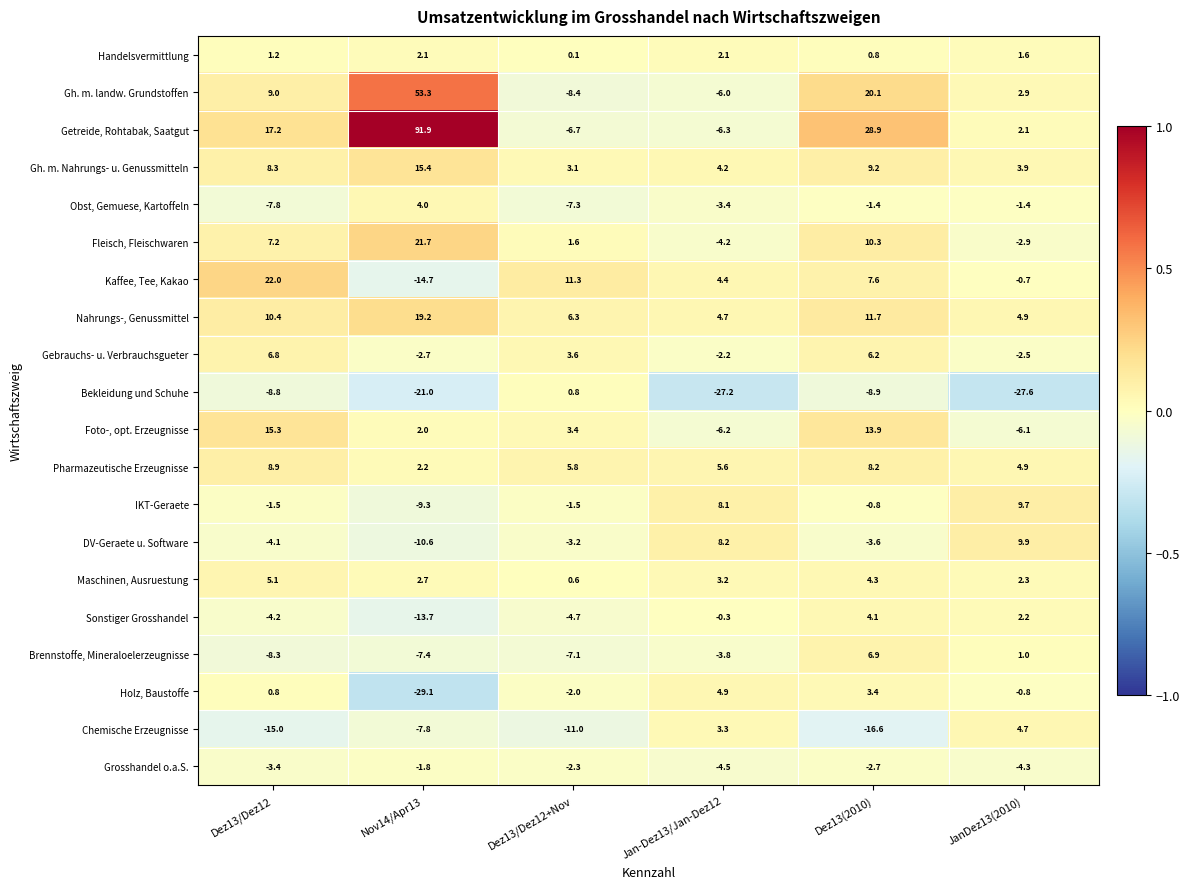

Which category has the lowest value in the Bekleidung und Schuhe series?

JanDez13(2010)